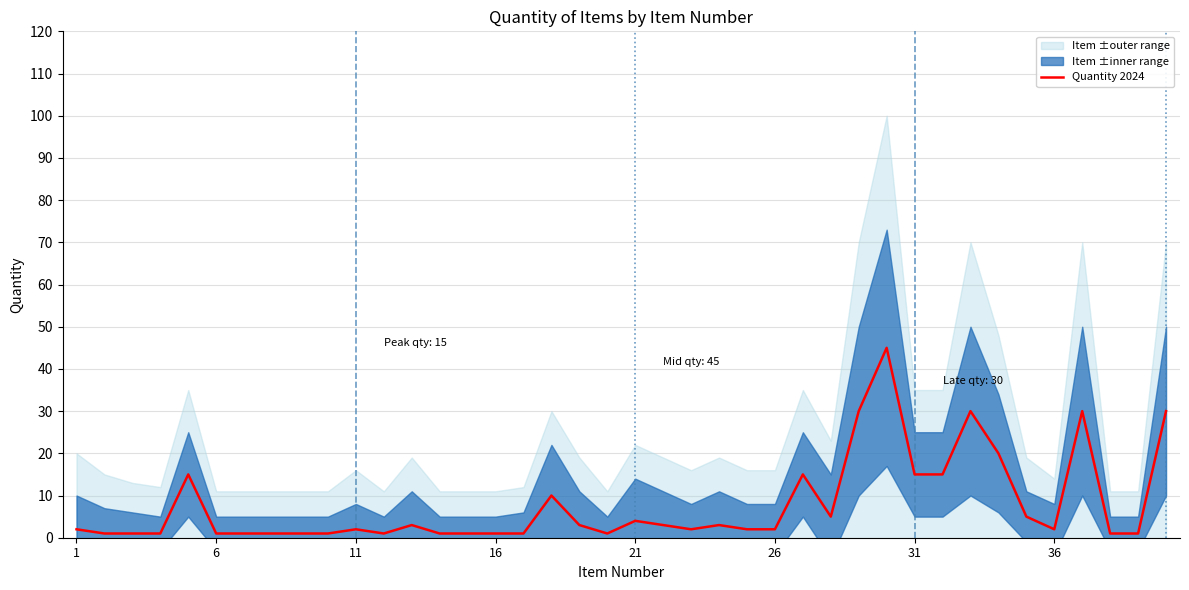

Reading right to left, transcribe all the data shown in this chart.

30	1	1	30	2	5	20	30	15	15	45	30	5	15	2	2	3	2	3	4	1	3	10	1	1	1	1	3	1	2	1	1	1	1	1	15	1	1	1	2